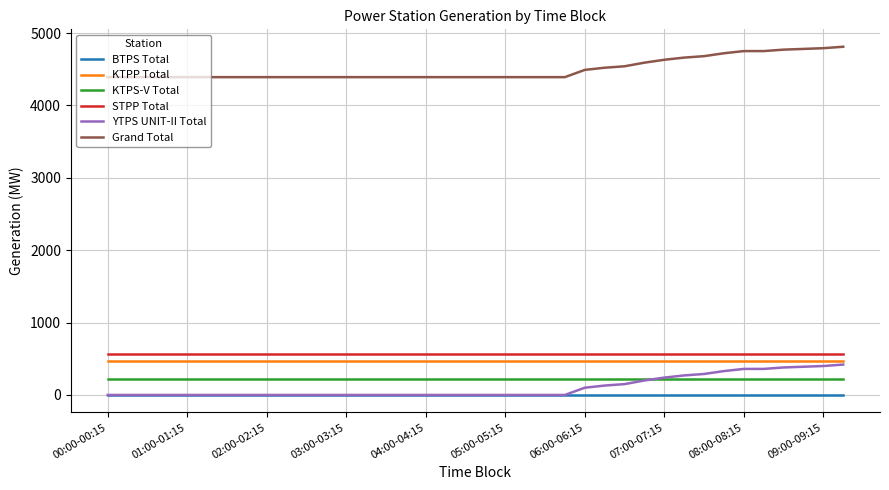

What are all the series names shown in the legend?

BTPS Total, KTPP Total, KTPS-V Total, STPP Total, YTPS UNIT-II Total, Grand Total